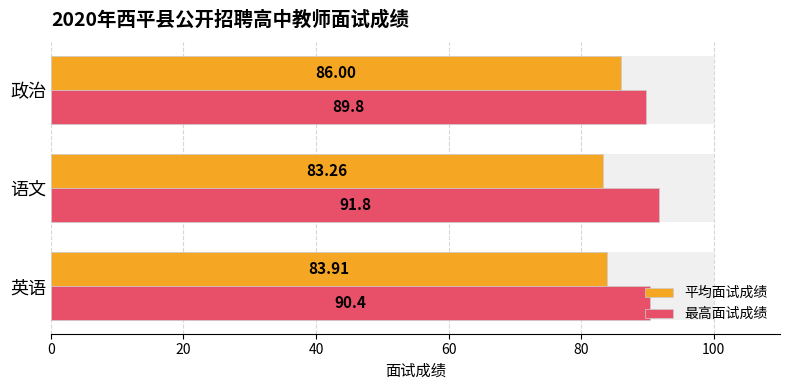

What is the smallest value displayed?

83.3